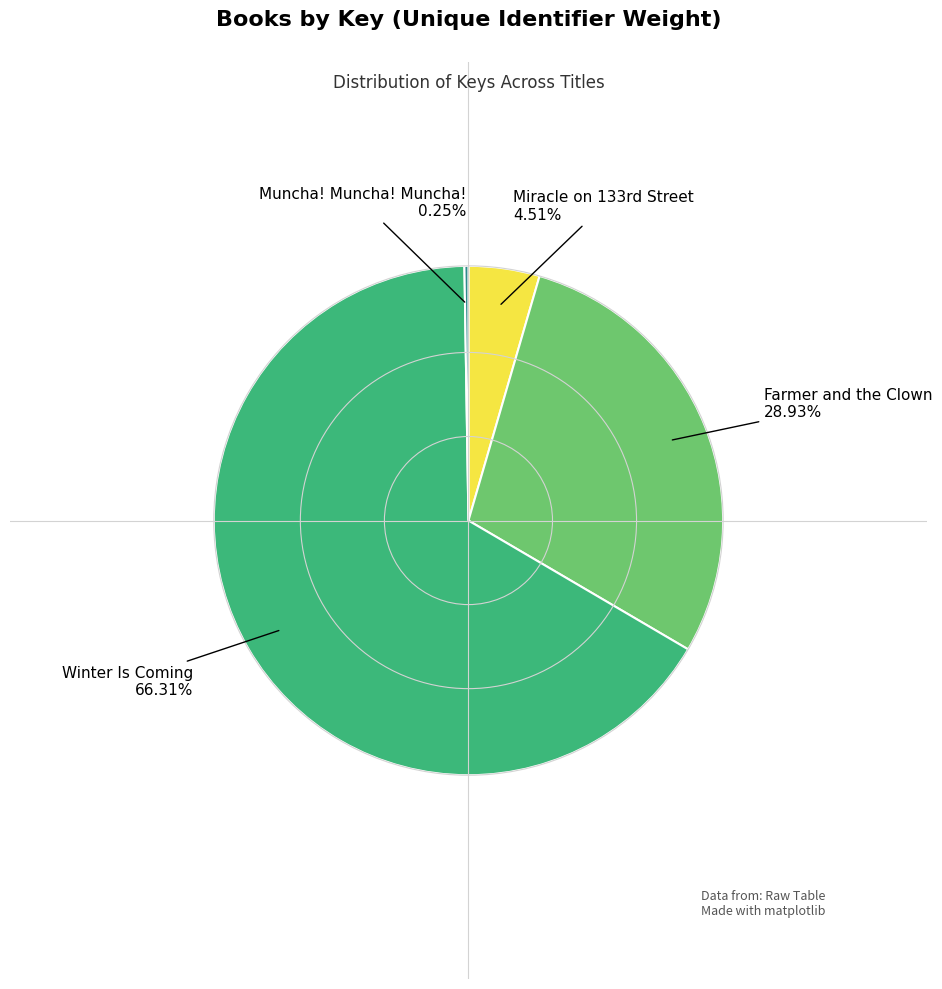

To the nearest percent, what is the difference between the largest and smallest slice percentages?

66%